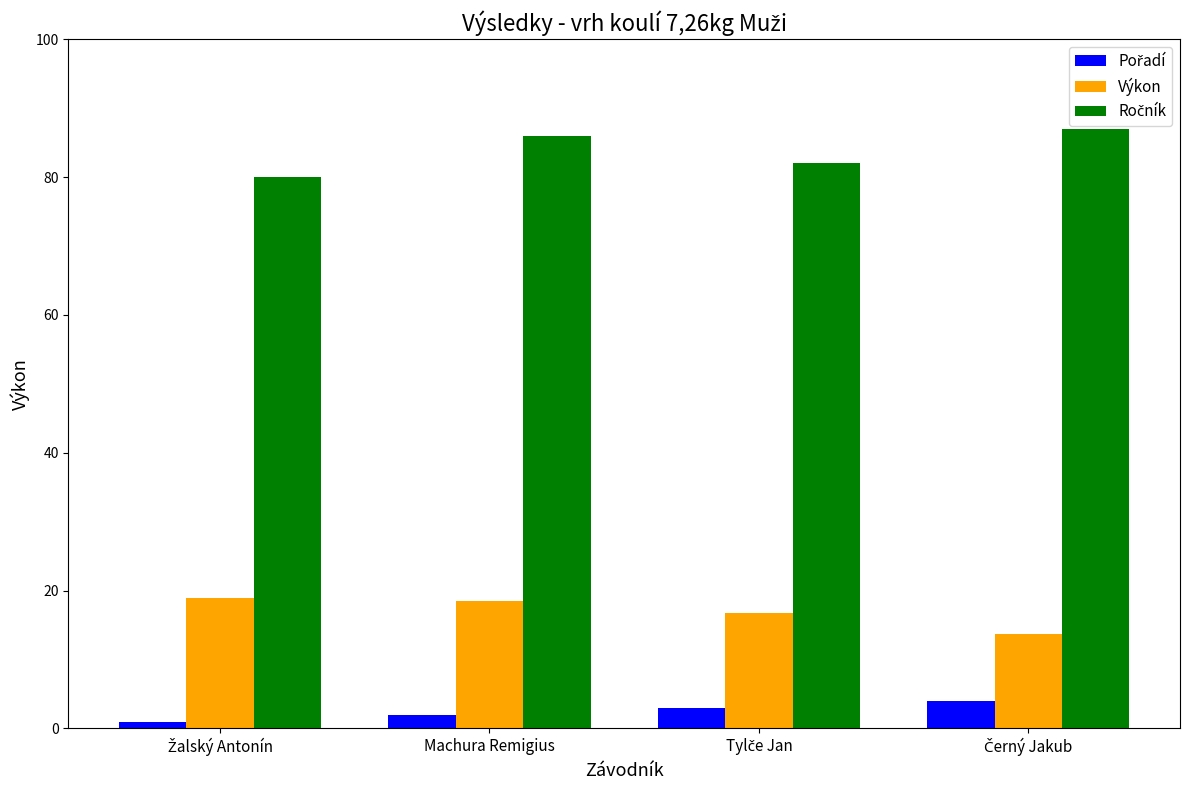

What is the difference between the second highest and minimum values in the Výkon series?

4.7